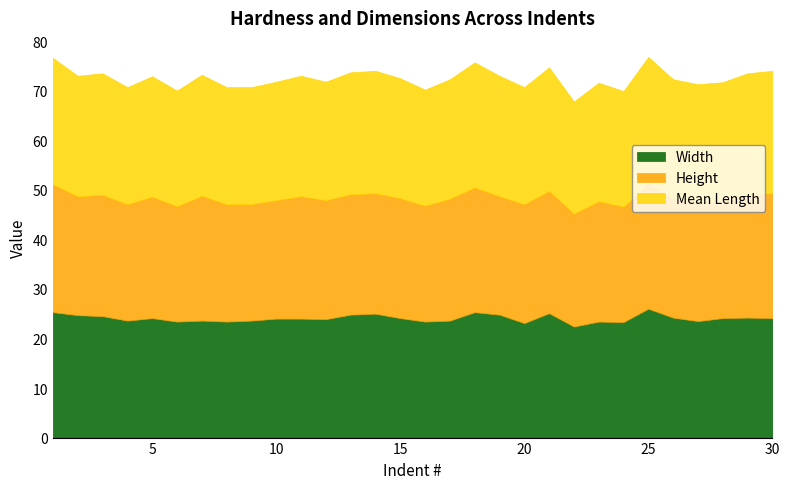

What is the highest value of the Width series?

26.0